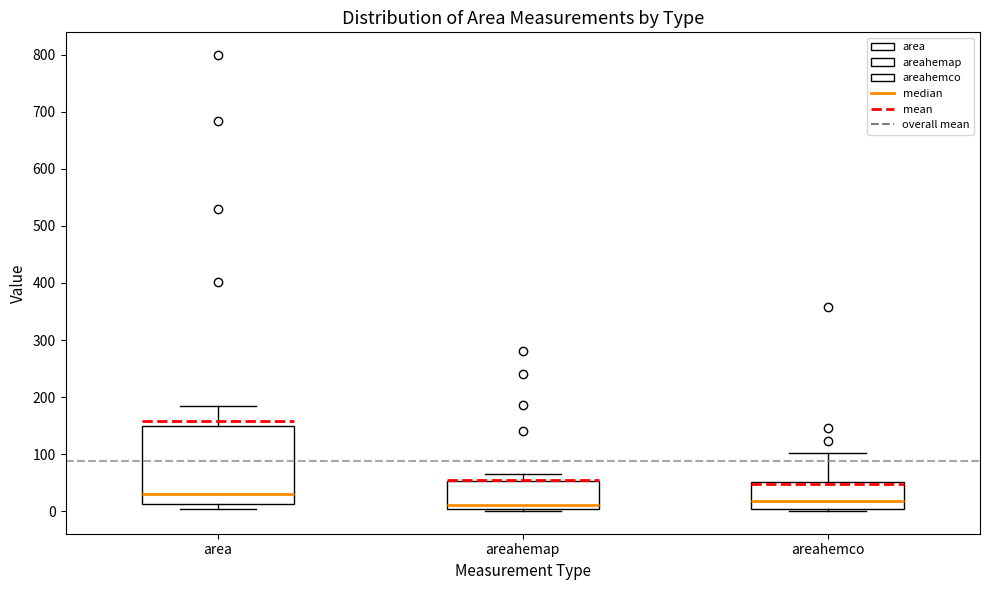

Which box is the tallest, from its lower edge to its upper edge?

area